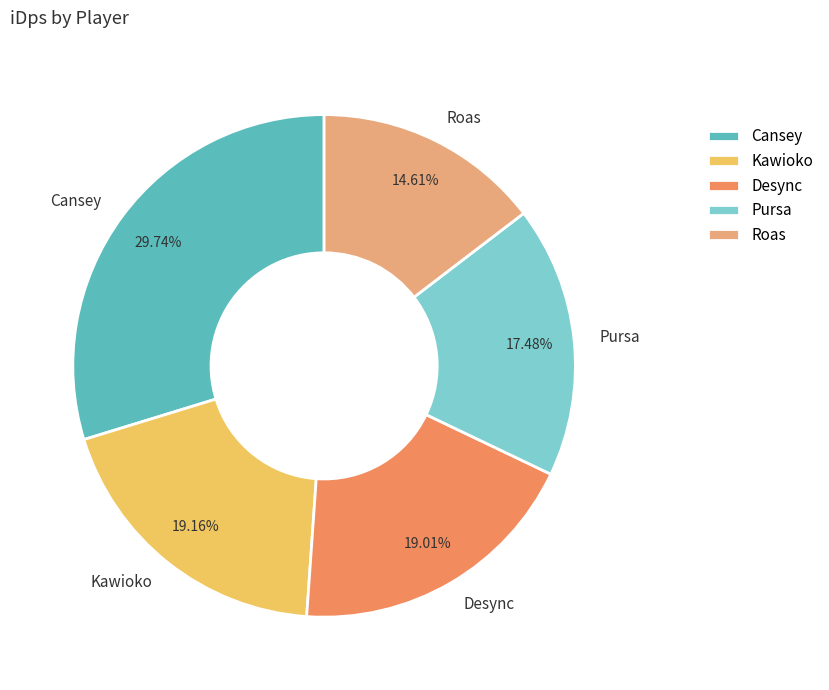

Which slice is the smallest?

Roas